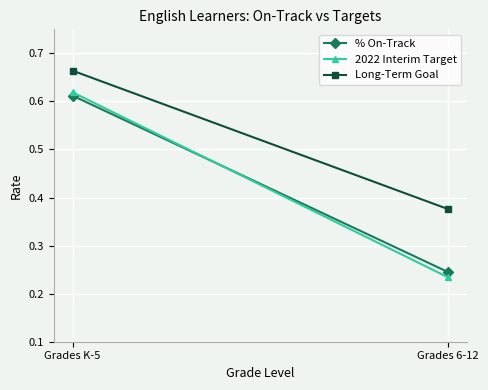

Rank the series by their maximum value, from highest to lowest.

Long-Term Goal, 2022 Interim Target, % On-Track